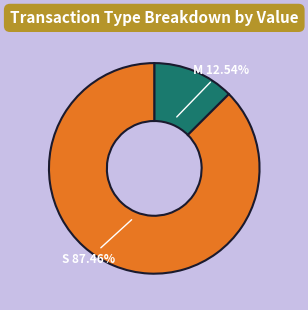

Rank the categories by value from lowest to highest.

M, S